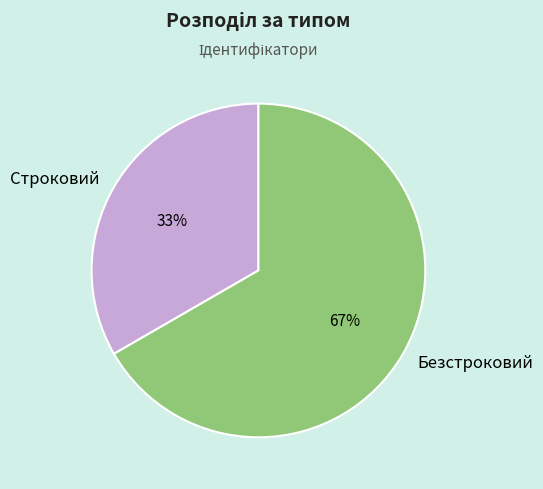

What is the smallest slice in the pie chart?

Строковий